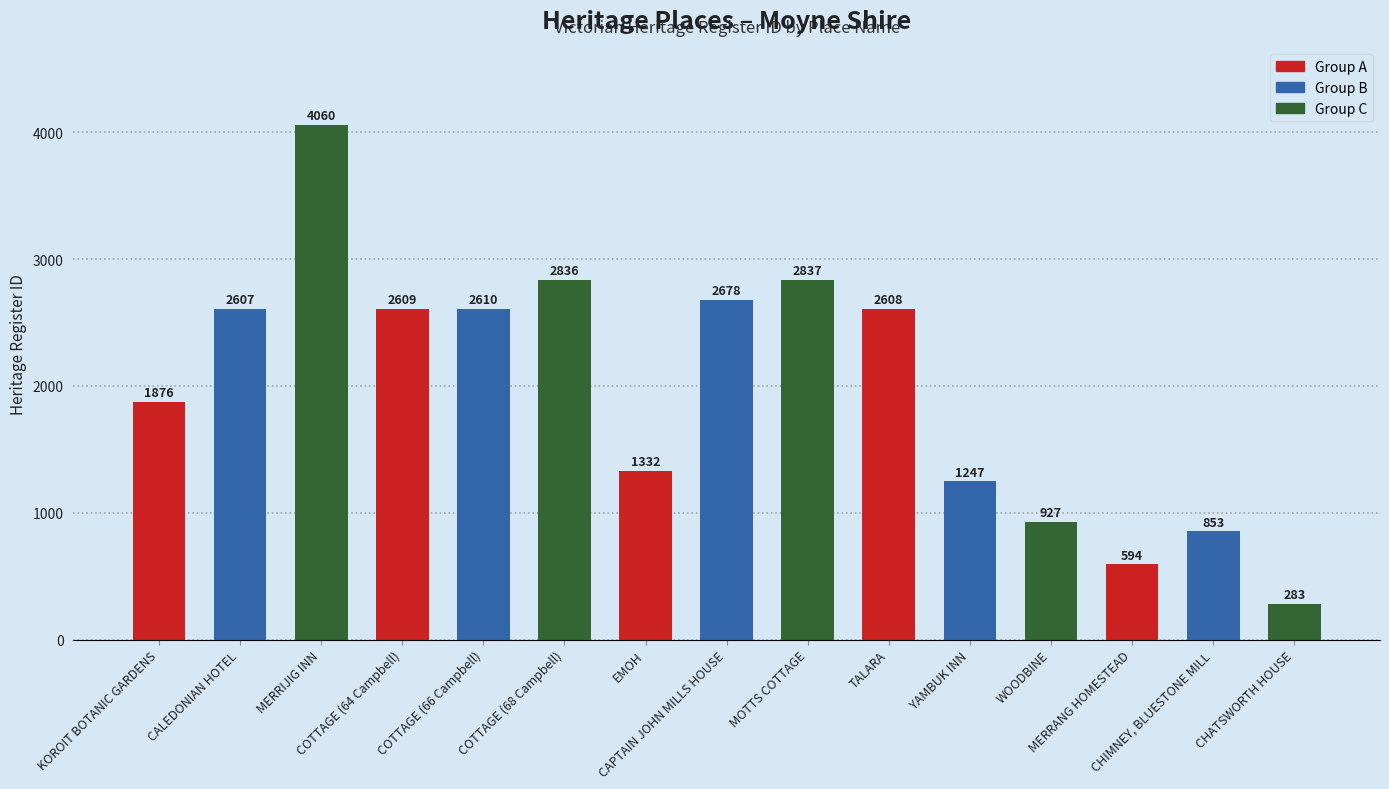

What is the sum of the values at TALARA and COTTAGE (68 Campbell)?

5444